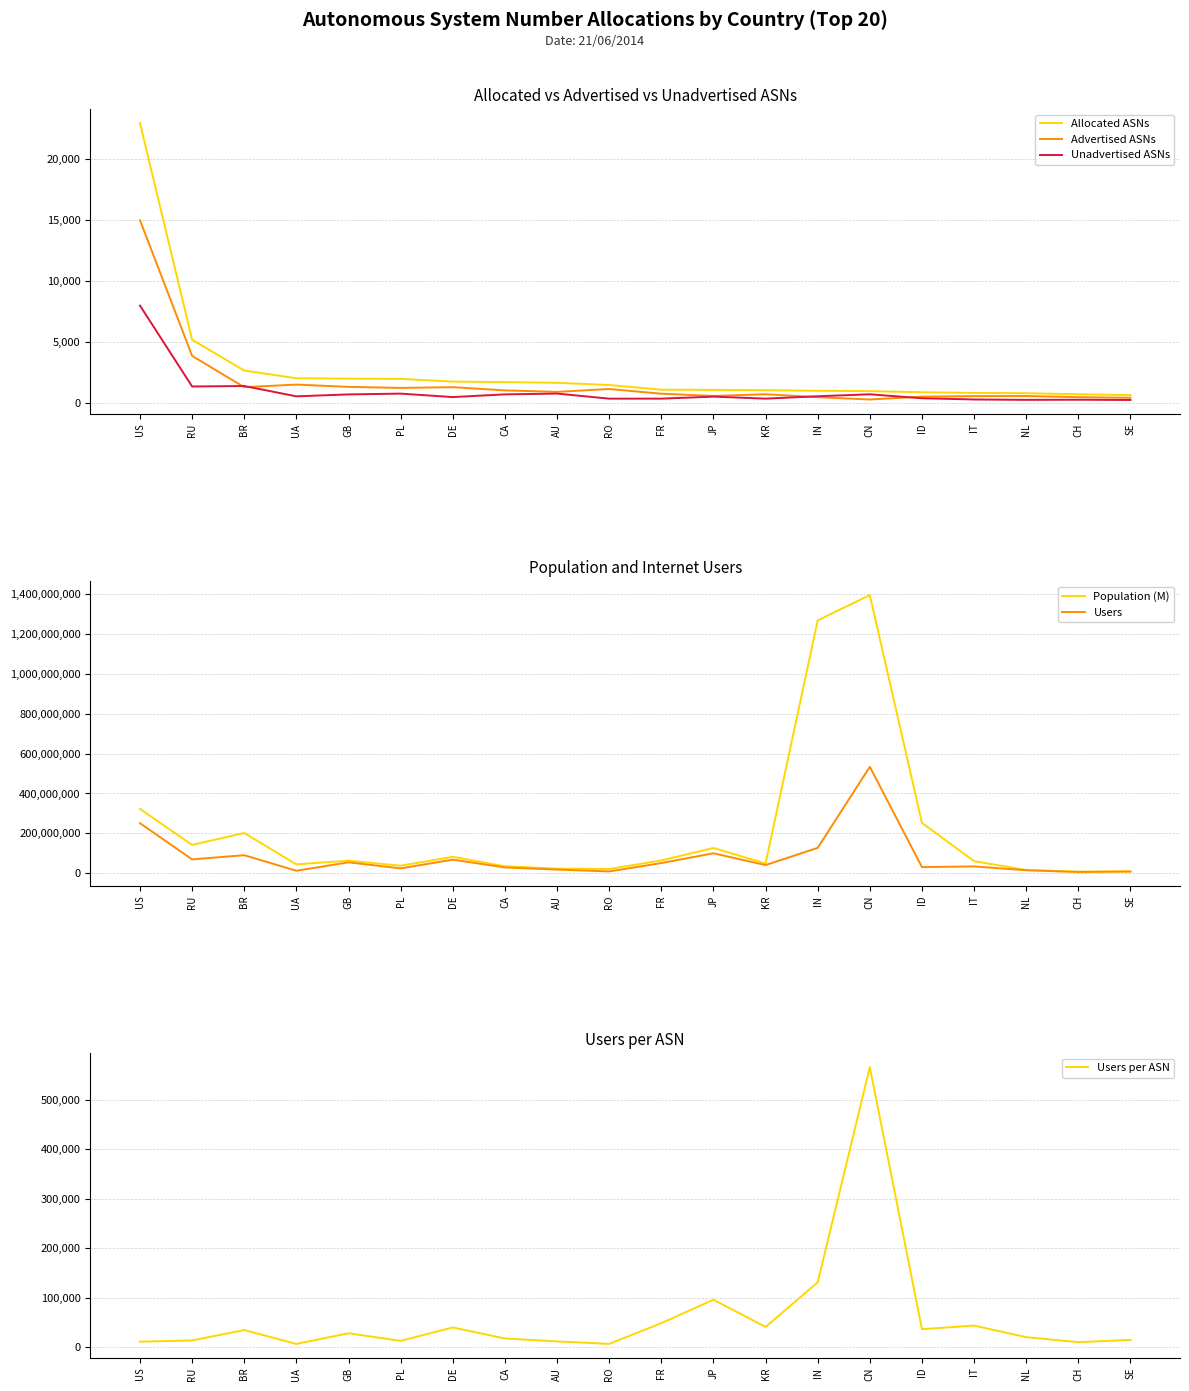

Is this an area chart (filled region under the line)?

No